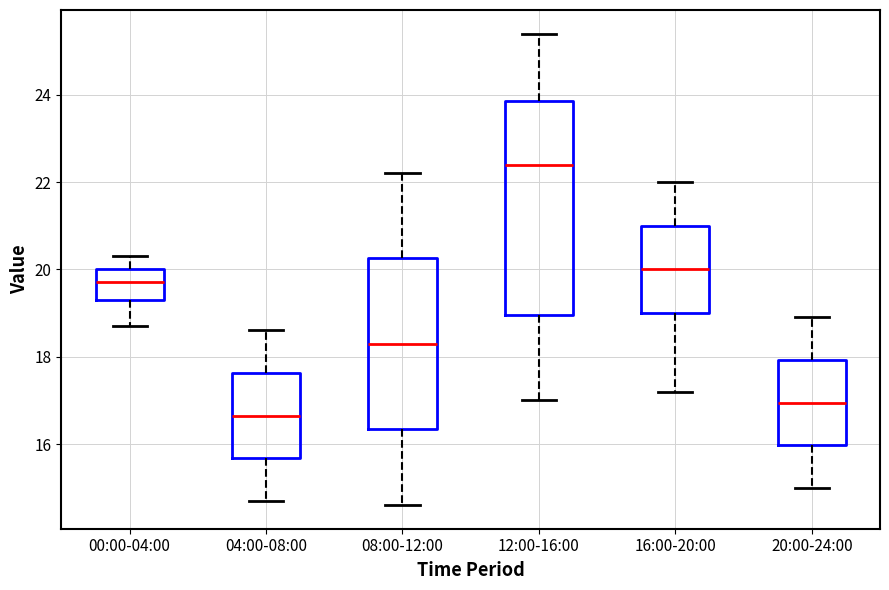

Reading left to right, read every box against the y-axis: the position of its median line, the range the box covers, and the ends of its whiskers. The values are not printed on the chart, so give them approximately, as read against the axis.

00:00-04:00: median 19.8, box 19.4 to 20.0, whiskers 18.8 to 20.4
04:00-08:00: median 16.6, box 15.6 to 17.6, whiskers 14.8 to 18.6
08:00-12:00: median 18.4, box 16.4 to 20.2, whiskers 14.6 to 22.2
12:00-16:00: median 22.4, box 19.0 to 23.8, whiskers 17.0 to 25.4
16:00-20:00: median 20.0, box 19.0 to 21.0, whiskers 17.2 to 22.0
20:00-24:00: median 17.0, box 16.0 to 18.0, whiskers 15.0 to 19.0